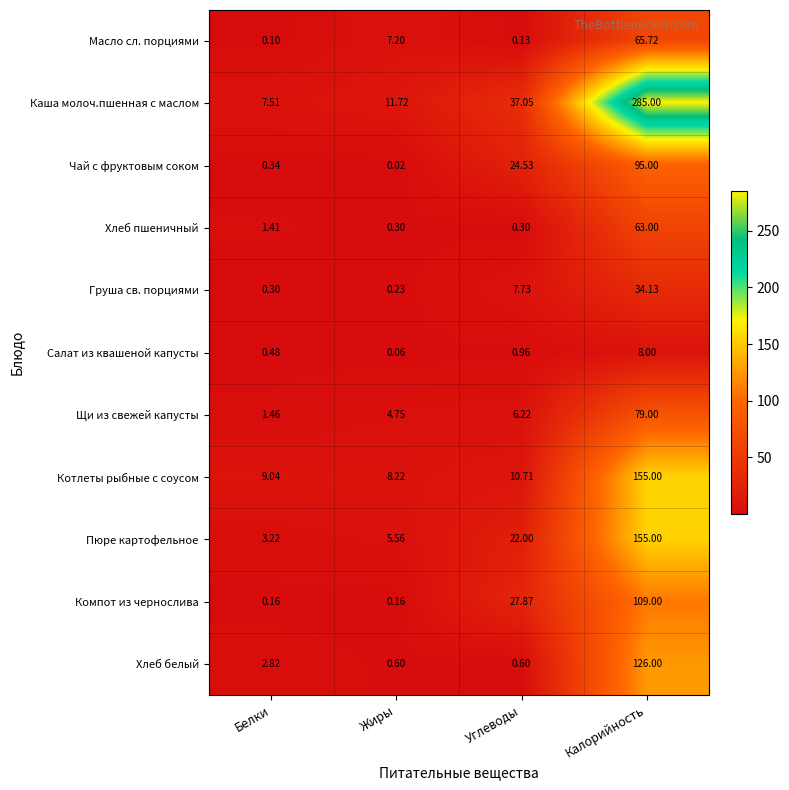

Which category has the lowest value in the Каша молоч.пшенная с маслом series?

Белки